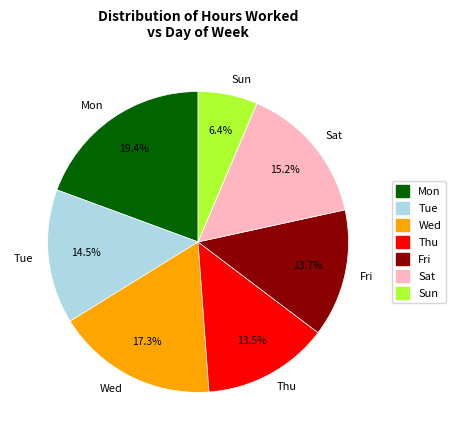

Is the sum of Sat and Thu greater than half?

No